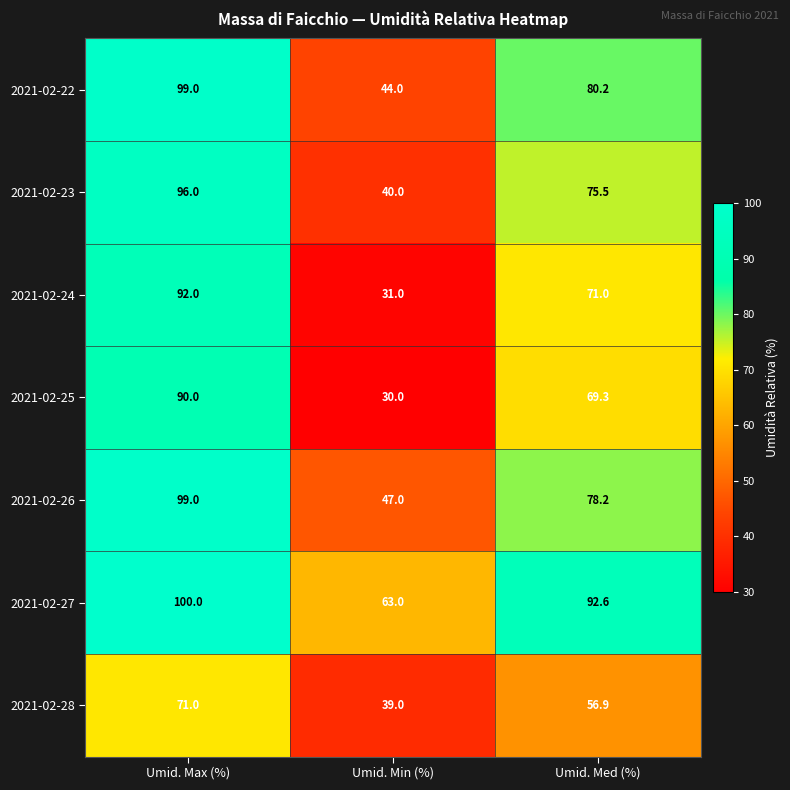

How many 2021-02-24 values are between 31 and 92?

3